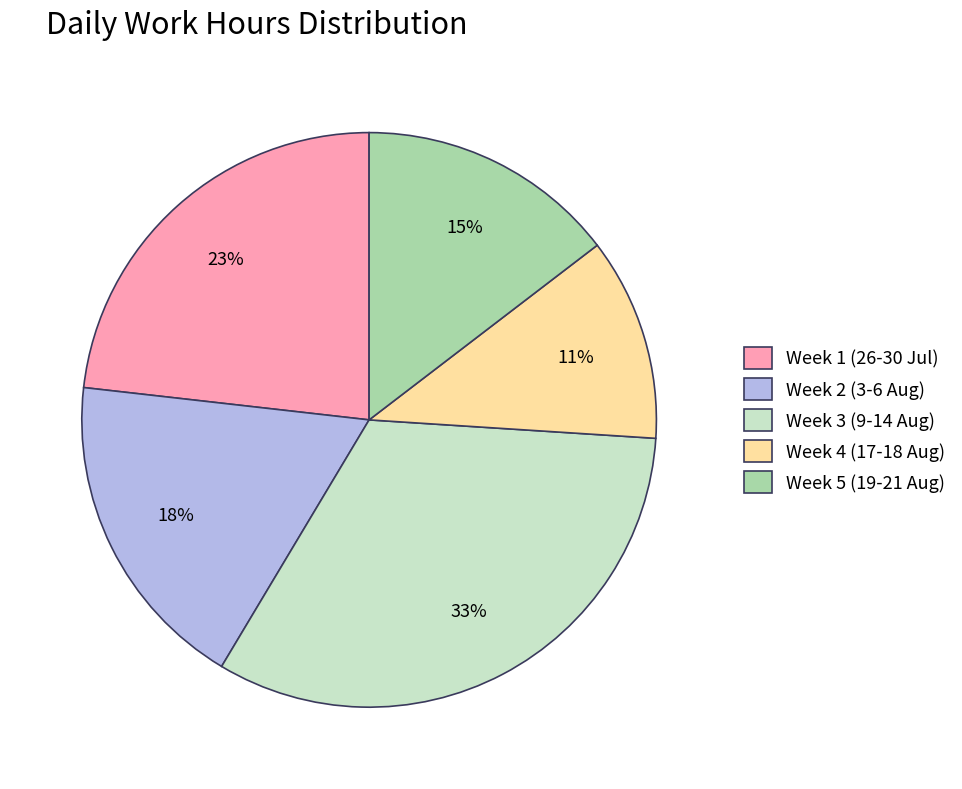

To the nearest percent, what is the combined percentage of Week 5 (19-21 Aug) and Week 1 (26-30 Jul)?

38%